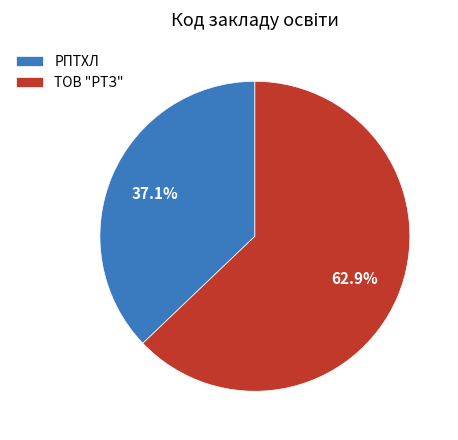

What percentage is NOT represented by РПТХЛ?

62.9%